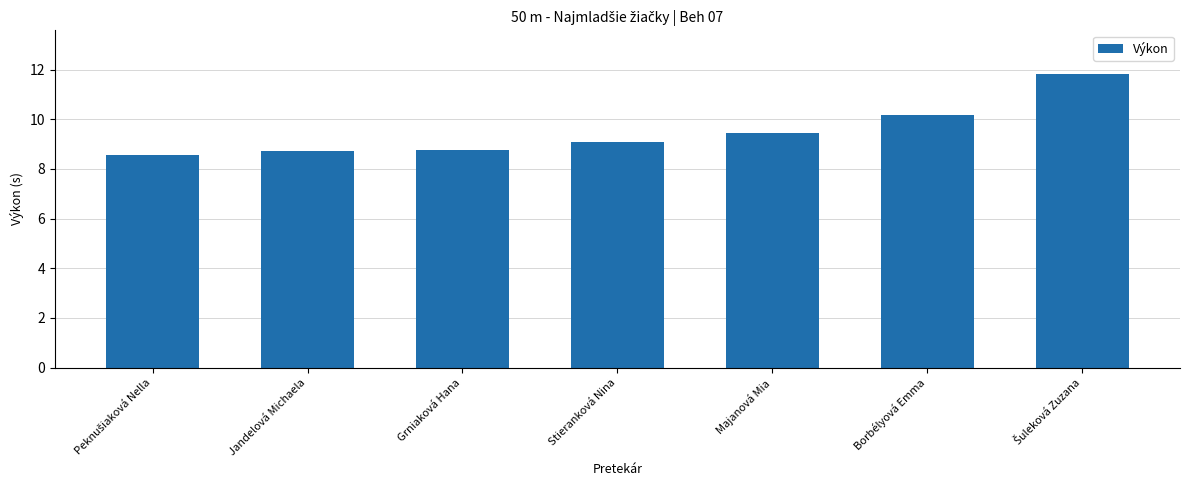

How many data points does each series have?

7